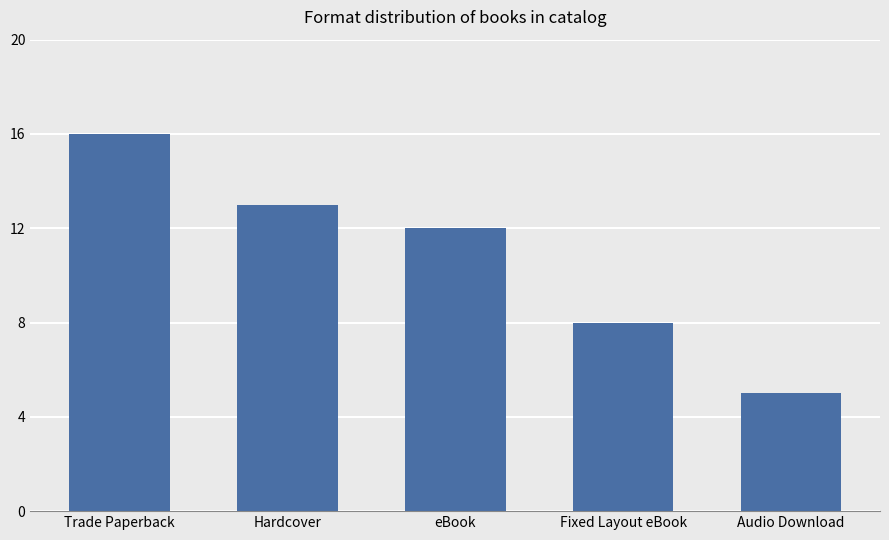

What is the sum of all values?

54